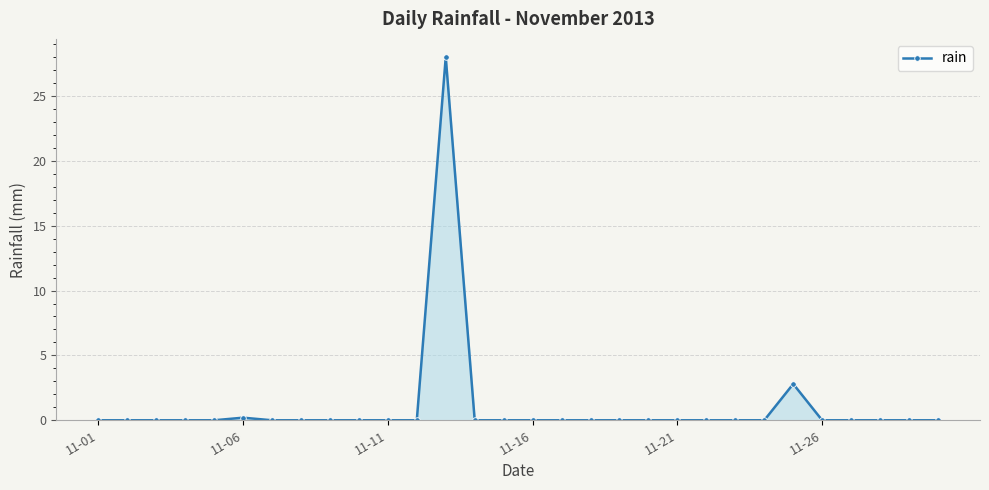

What is the difference between the second highest and minimum values?

2.8